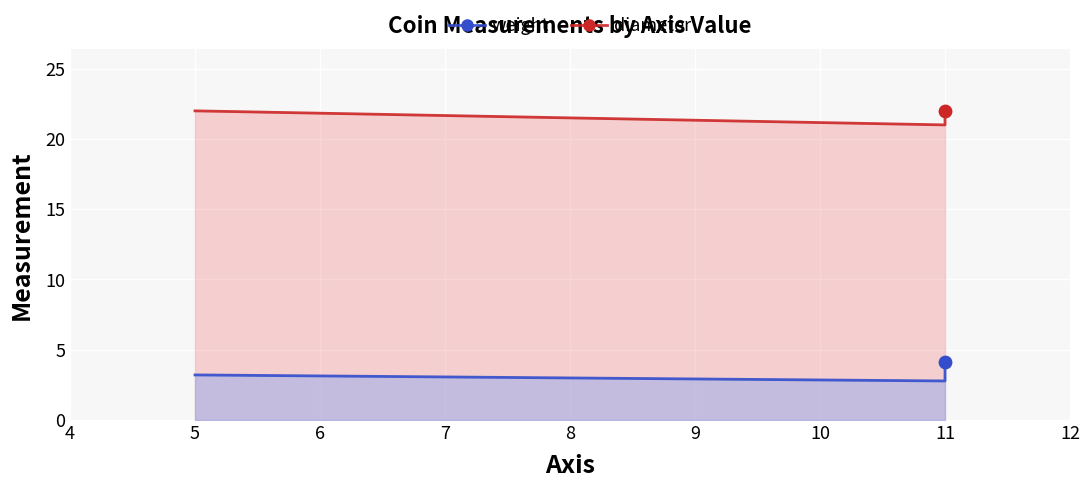

Which series contains the lowest Y value?

weight